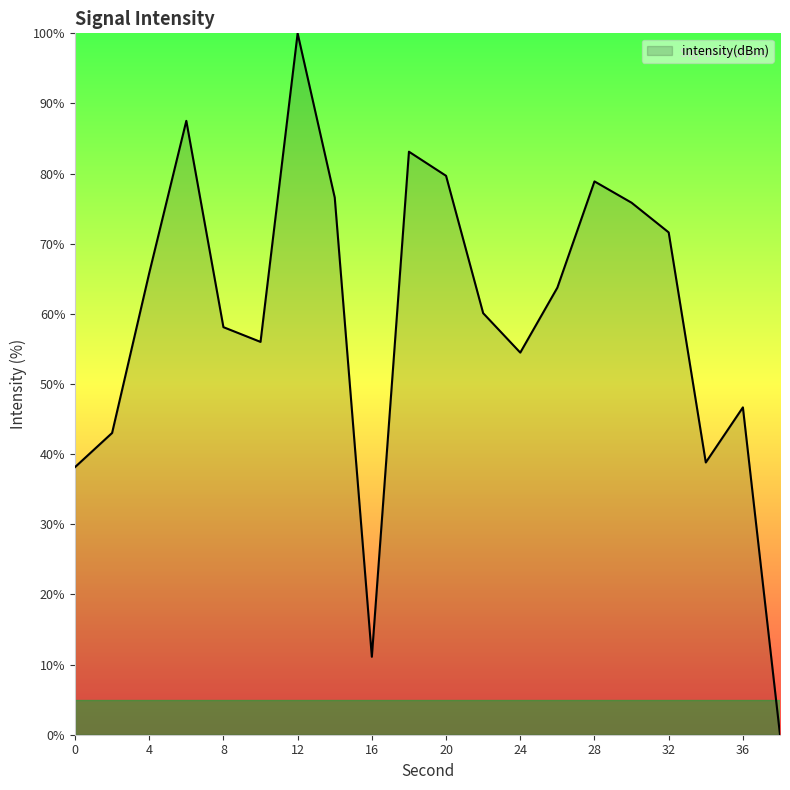

What is the greatest value displayed?

100.0